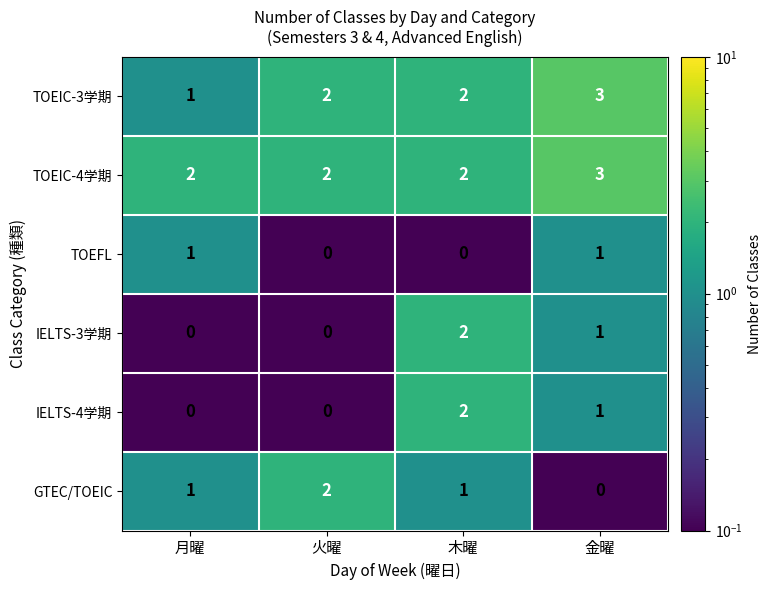

At which label does IELTS-4学期 first exceed 1?

木曜